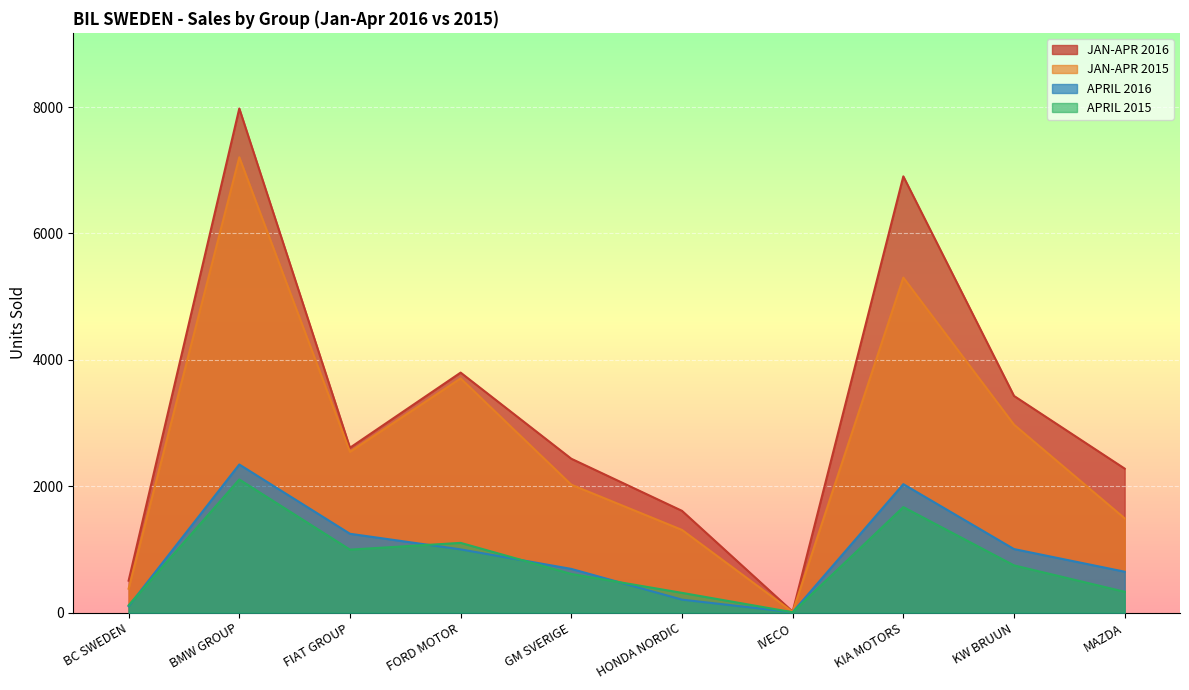

Is the value of APRIL 2016 at IVECO greater than the value of JAN-APR 2015 at MAZDA?

No